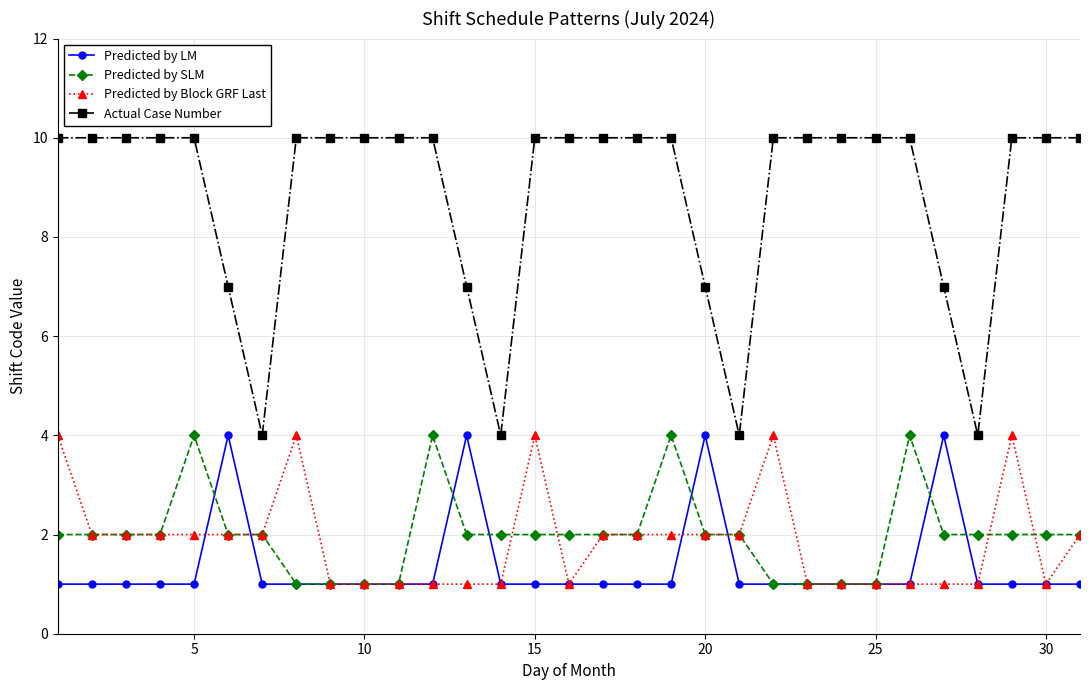

True or false: Actual Case Number and Predicted by SLM intersect in this chart.

False